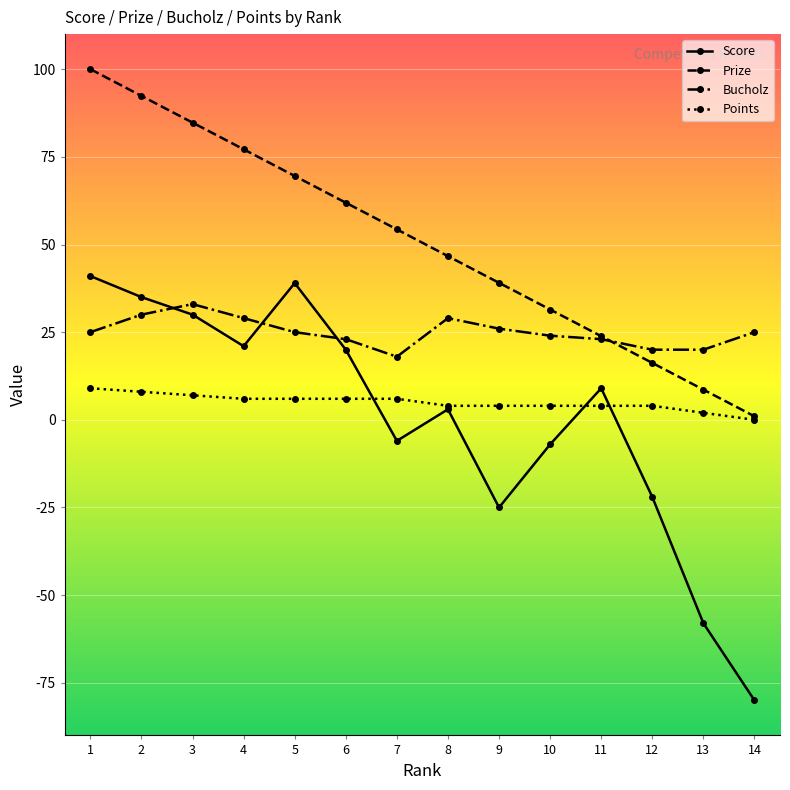

What is the smallest value displayed?

-80.0